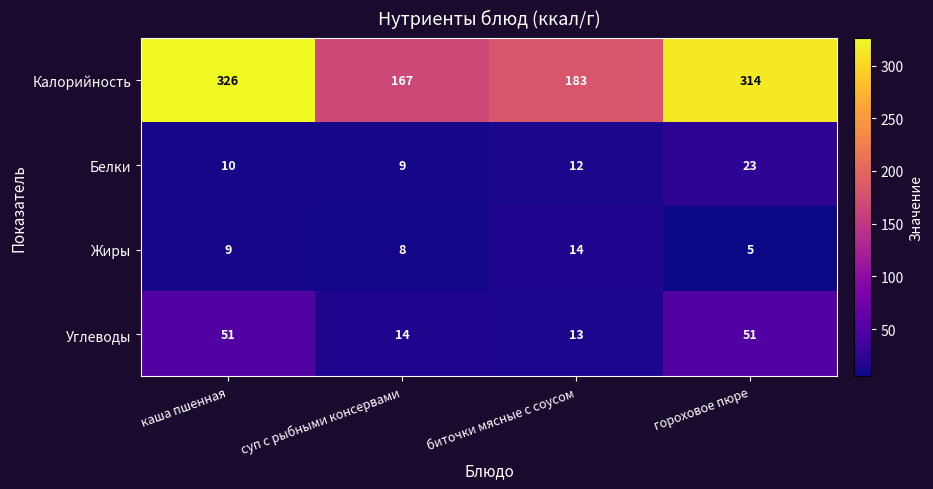

The Жиры series shows 5 at суп с рыбными консервами. True or false?

False